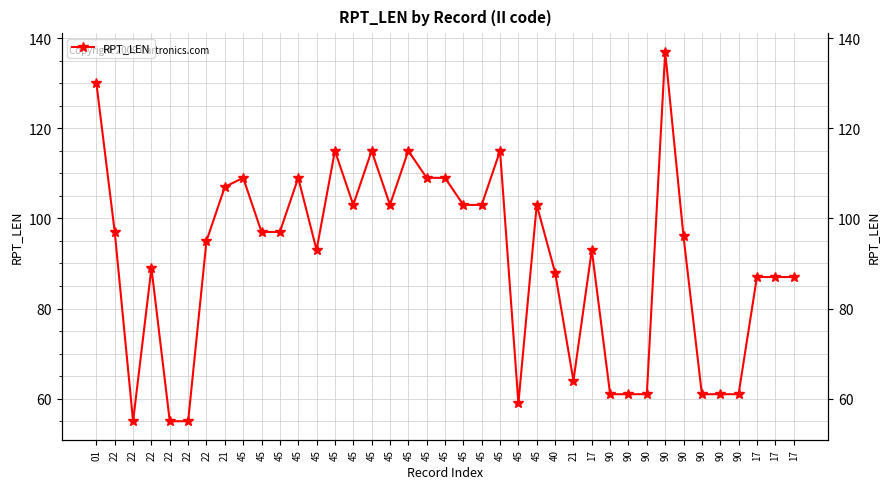

Rank the categories by value from lowest to highest.

22, 22, 22, 45, 90, 90, 90, 90, 90, 90, 21, 17, 17, 17, 40, 22, 45, 17, 22, 90, 22, 45, 45, 45, 45, 45, 45, 45, 21, 45, 45, 45, 45, 45, 45, 45, 45, 01, 90